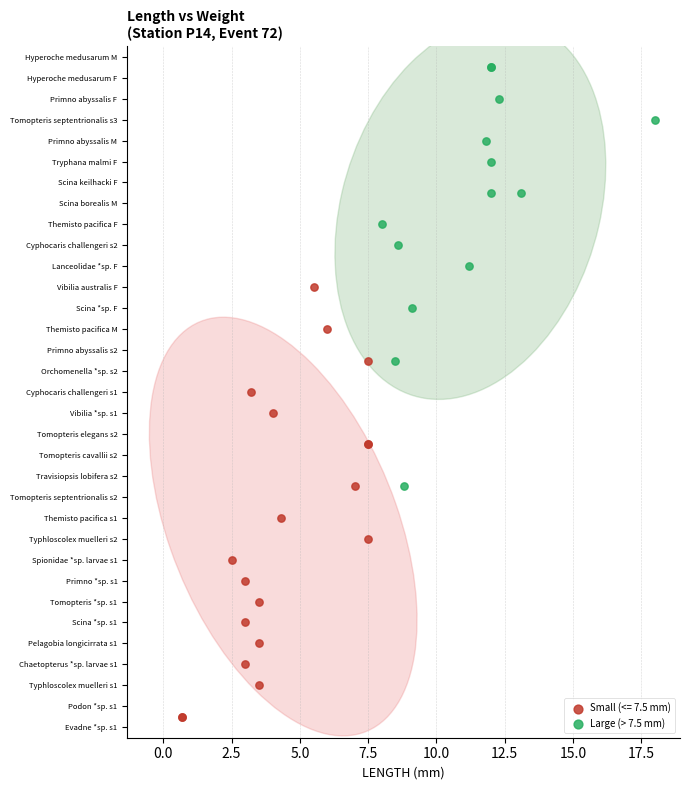

What are all the series names shown in the legend?

Small (<= 7.5 mm), Large (> 7.5 mm)